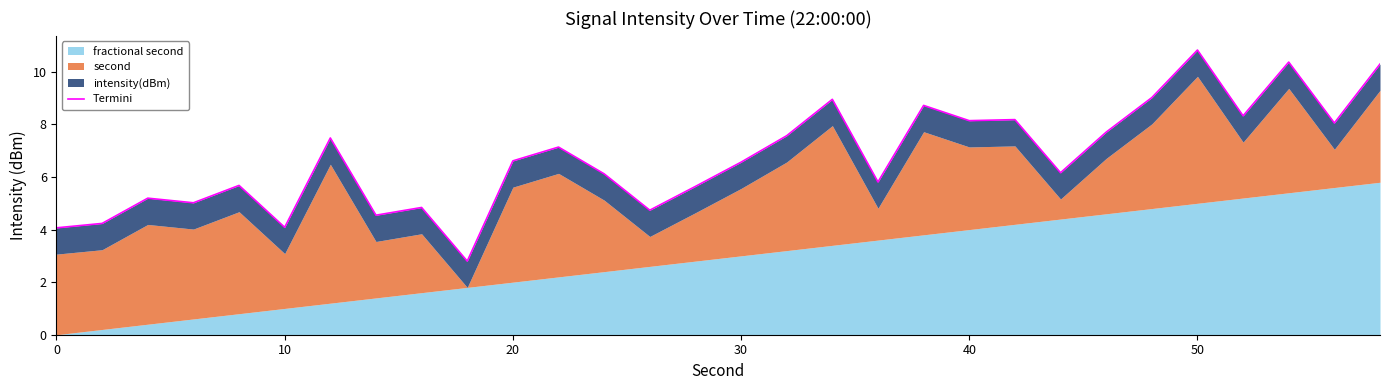

Reading right to left, what are all the values shown in this chart?

10.3	8.1	10.4	8.3	10.8	9.0	7.7	6.2	8.2	8.1	8.7	5.8	9.0	7.6	6.6	5.6	4.7	6.1	7.1	6.6	2.8	4.8	4.5	7.5	4.1	5.7	5.0	5.2	4.2	4.1